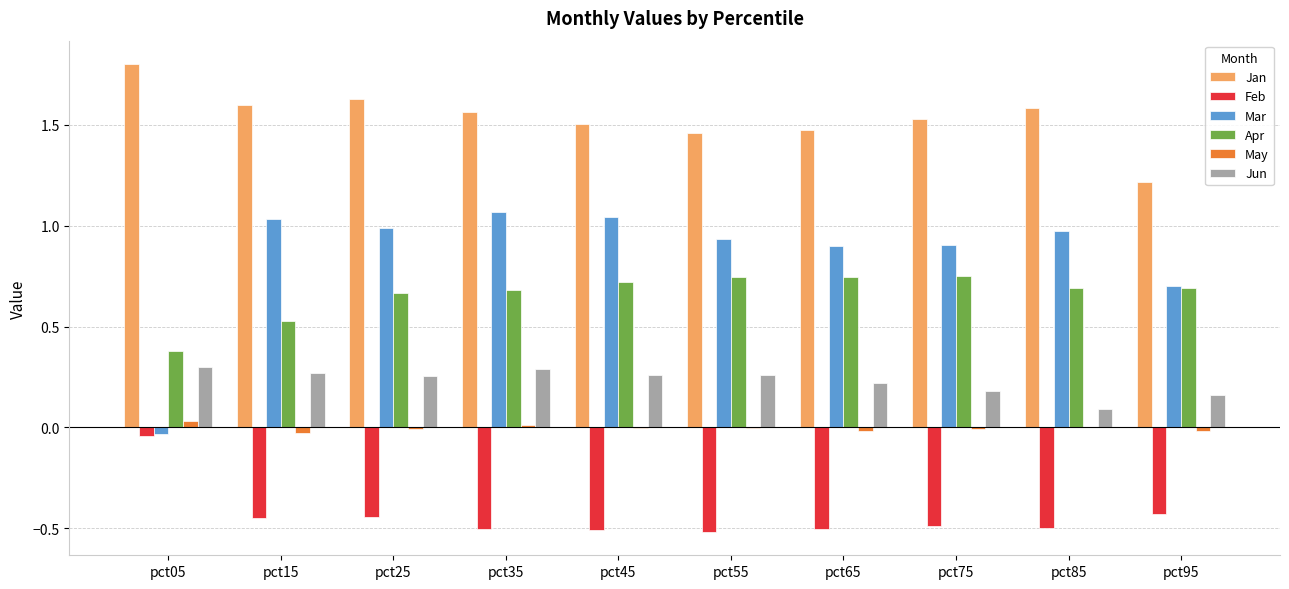

What is the spread (max minus min) of values at pct25?

2.1